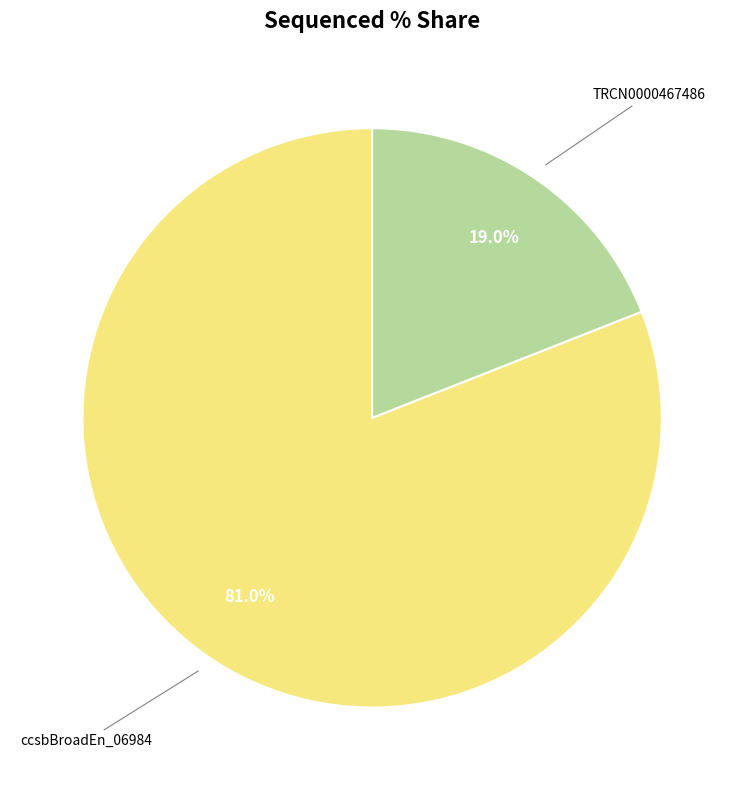

Is there any slice that represents more than half of the pie?

Yes